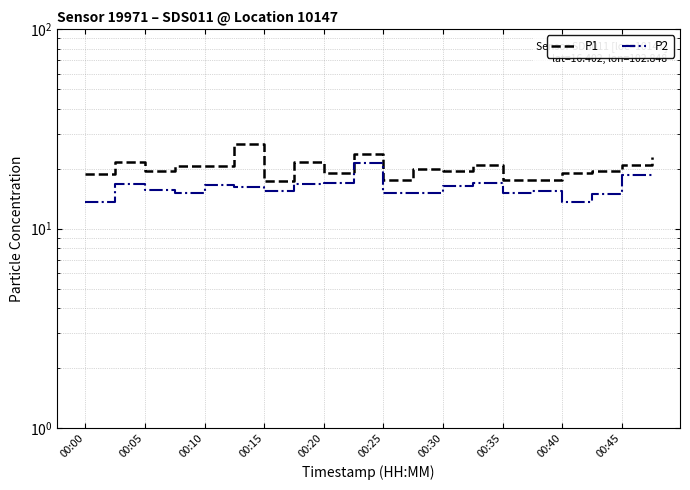

Count the number of data series in this chart.

2